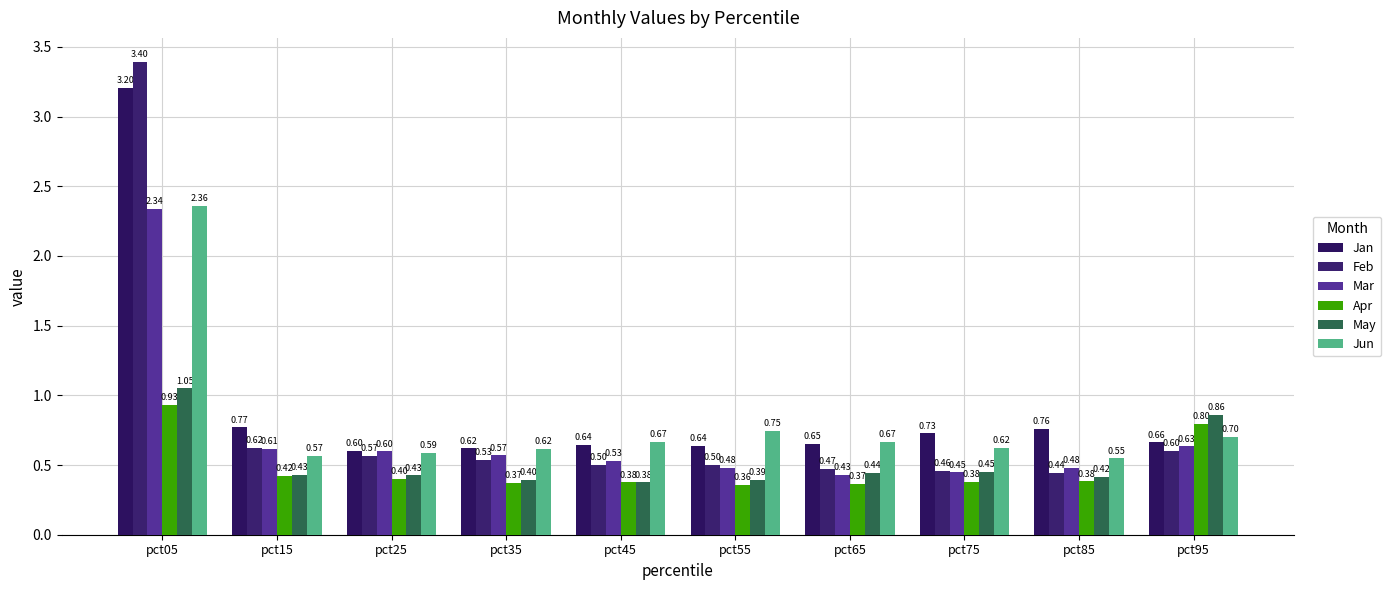

What value does the Jun series have at pct75?

0.6